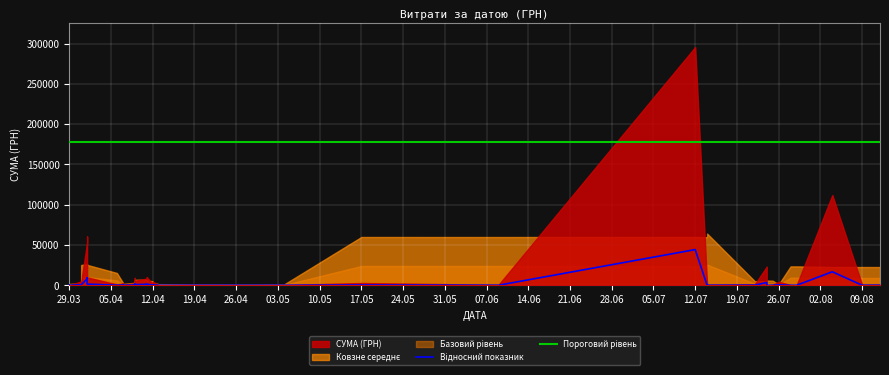

Which series has the largest total across all categories?

Пороговий рівень